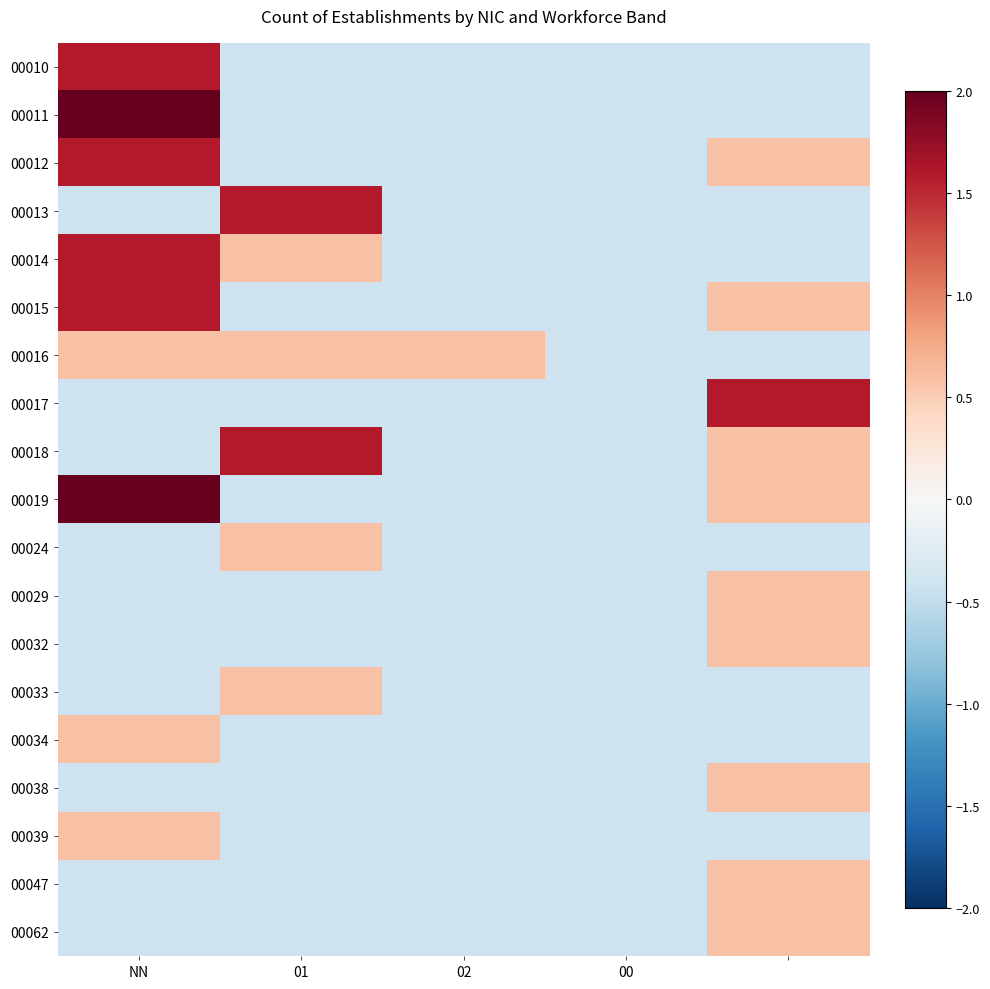

Which series has the largest total across all categories?

00019